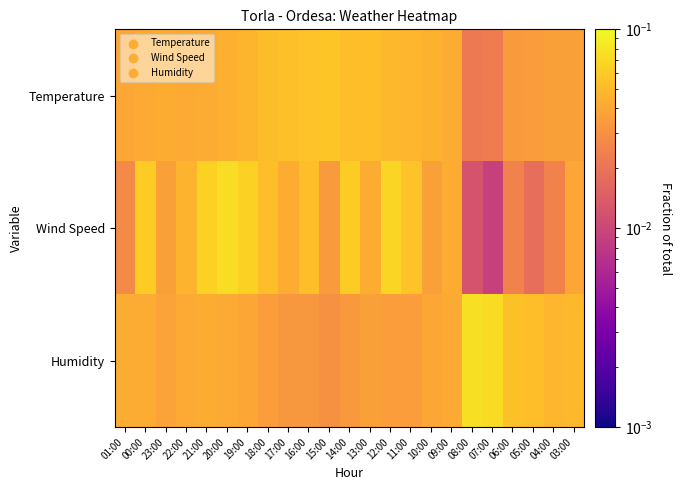

Rank the series at 00:00 from highest to lowest value.

Wind Speed, Humidity, Temperature